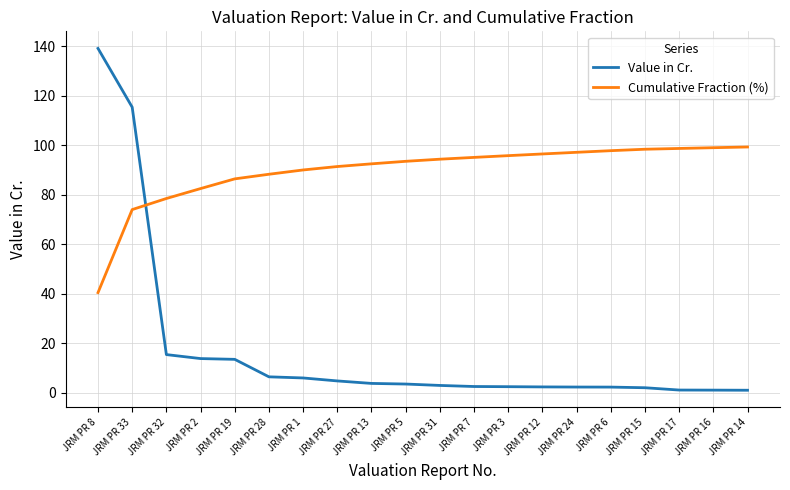

Rank the series by their maximum value, from highest to lowest.

Value in Cr., Cumulative Fraction (%)